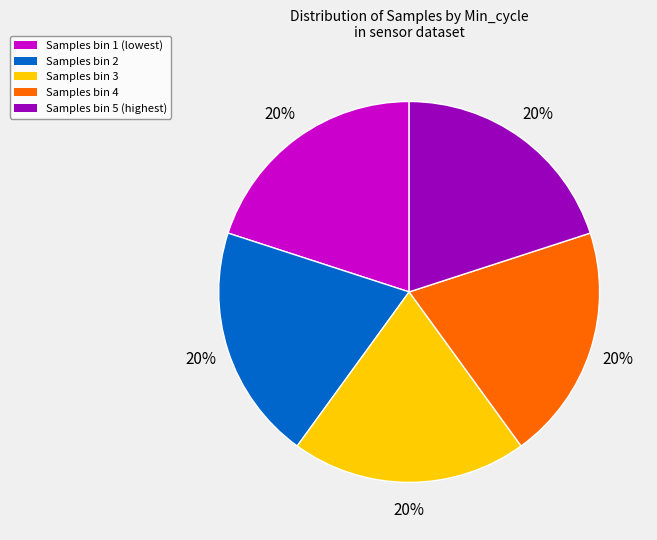

To the nearest percent, what portion does Samples bin 3 represent?

20%